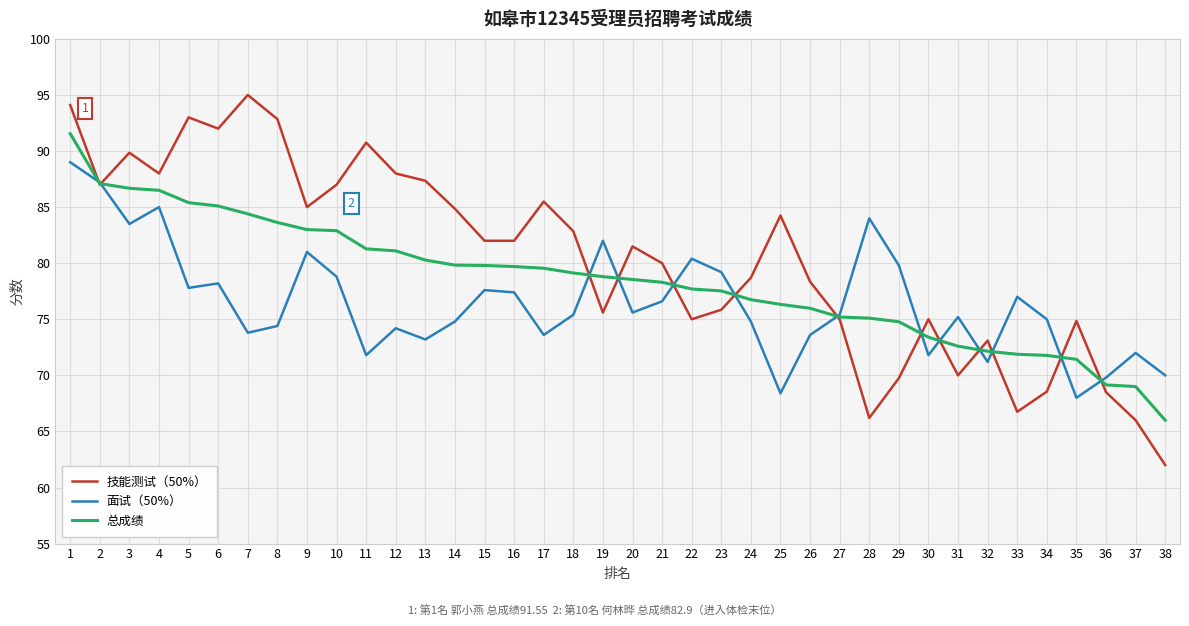

Is it true that 技能测试（50%） equals 69.8 at 29?

True